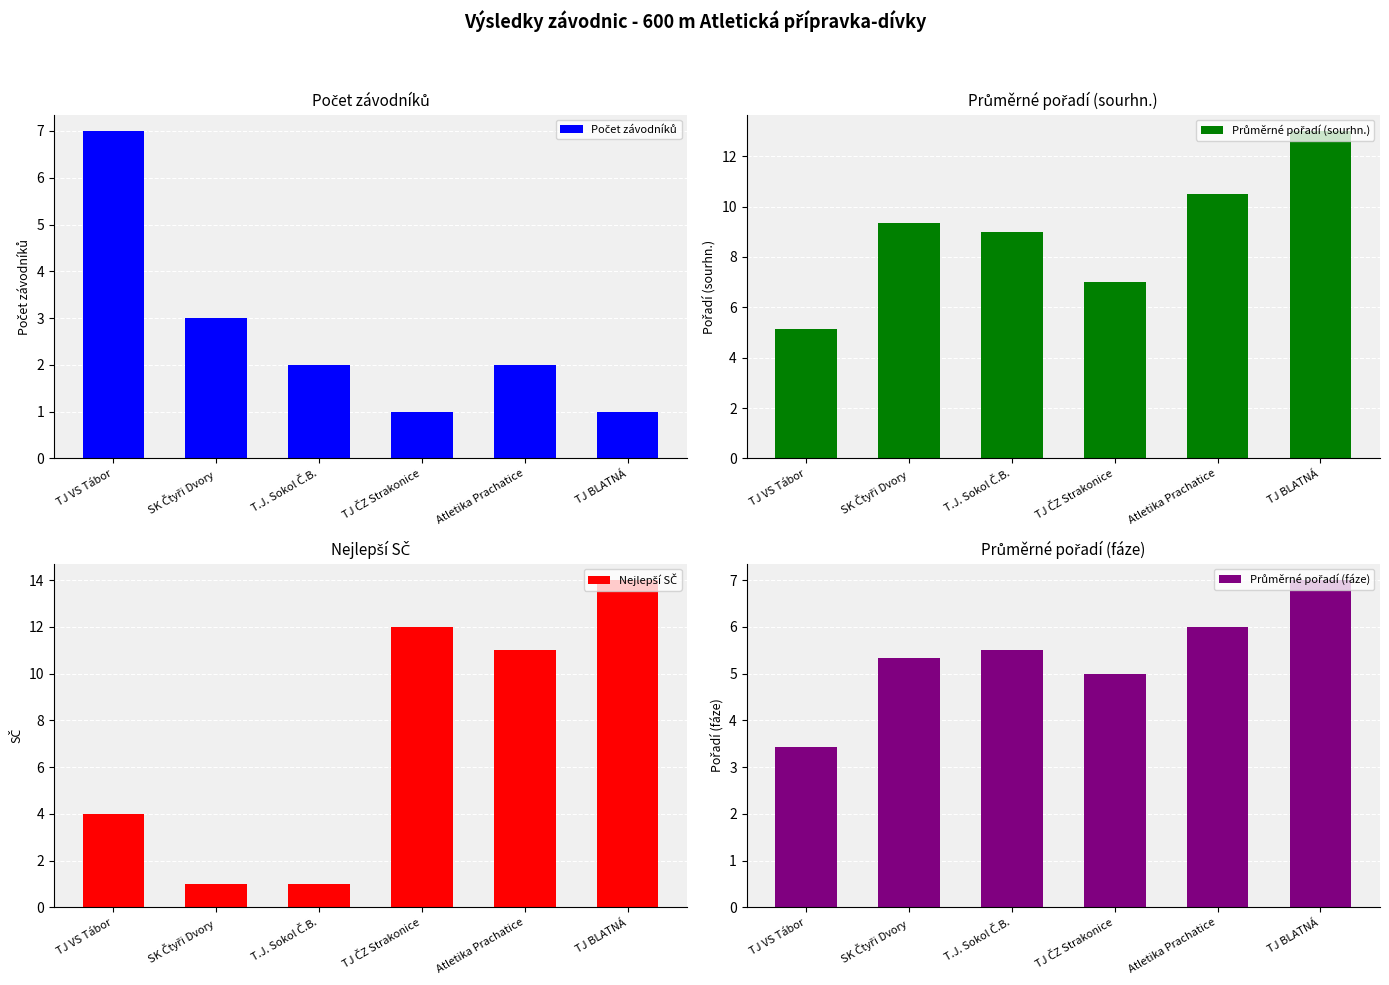

Reading right to left, list all the values displayed in this chart.

Počet závodníků: 1.0	2.0	1.0	2.0	3.0	7.0
Průměrné pořadí (sourhn.): 13.0	10.5	7.0	9.0	9.3	5.1
Nejlepší SČ: 14.0	11.0	12.0	1.0	1.0	4.0
Průměrné pořadí (fáze): 7.0	6.0	5.0	5.5	5.3	3.4